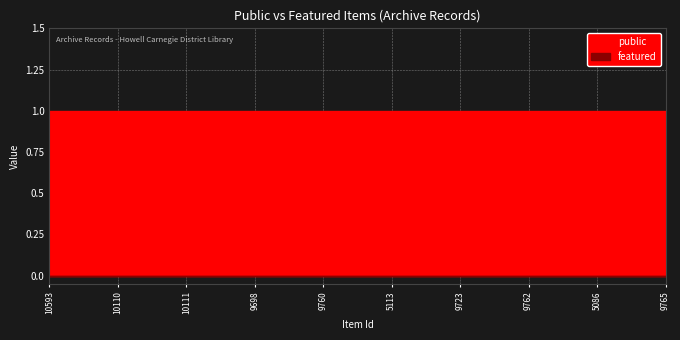

What is the difference between the highest and lowest values at 9762?

1